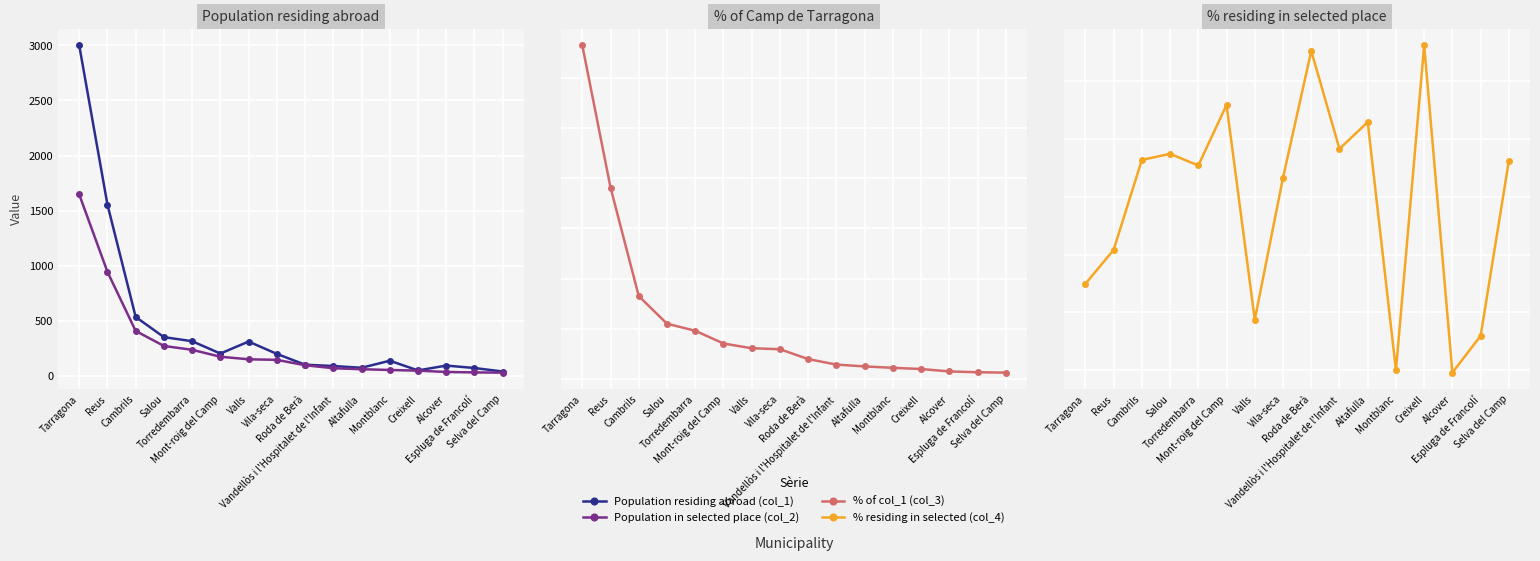

List the series in order of their peak value, lowest first.

% of col_1 (col_3), % residing in selected (col_4), Population in selected place (col_2), Population residing abroad (col_1)